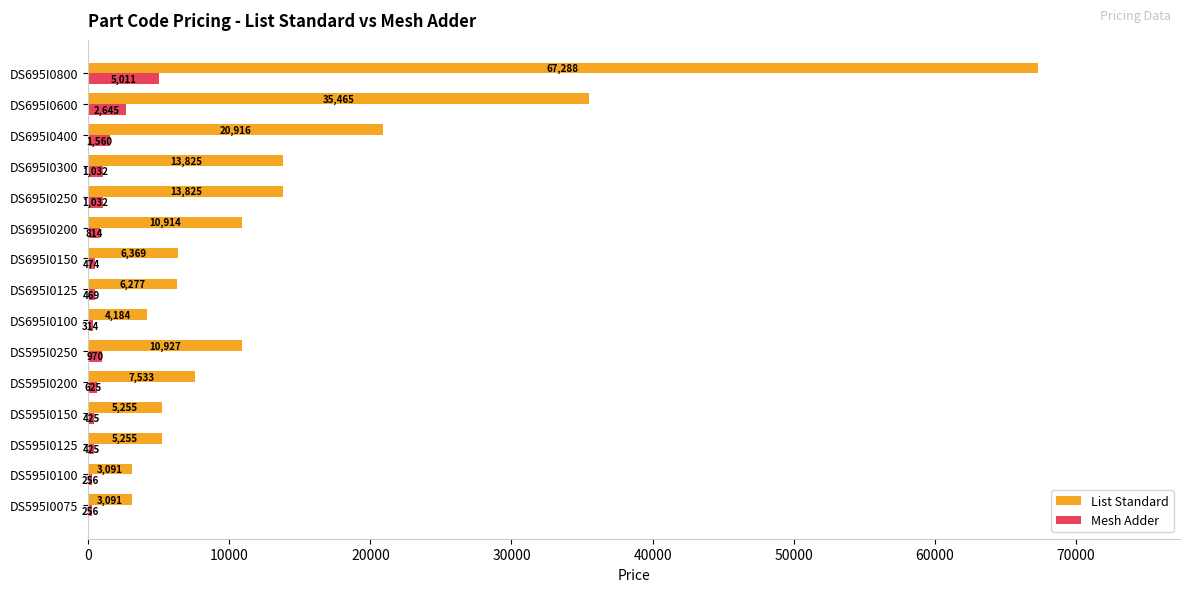

How many data points in List Standard are less than 7533?

7